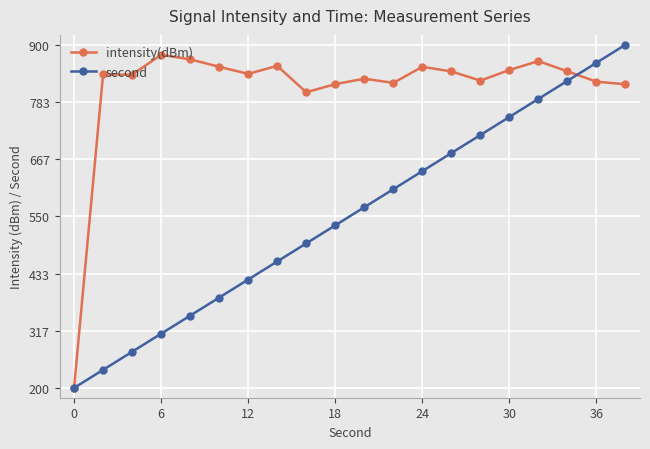

What is the value of the intensity(dBm) point at the 11th from the left?

830.6